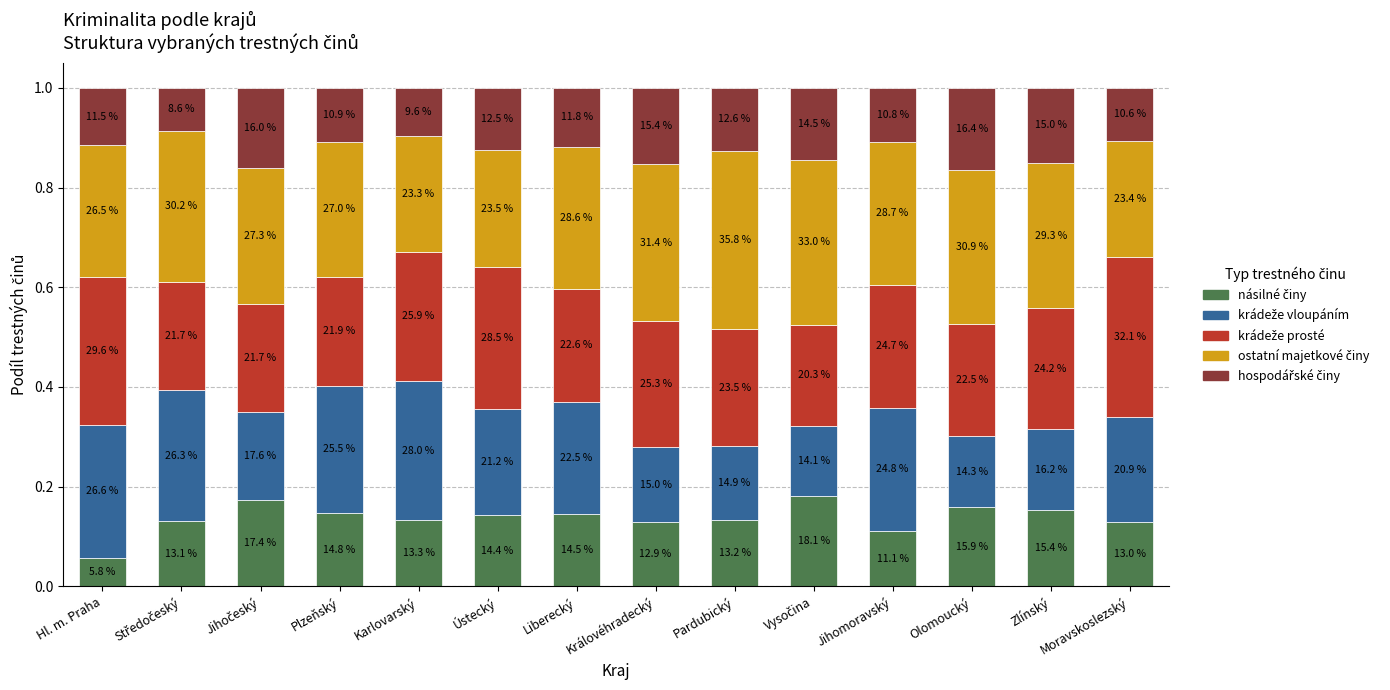

What is the label of the 8th bar from the right?

Liberecký